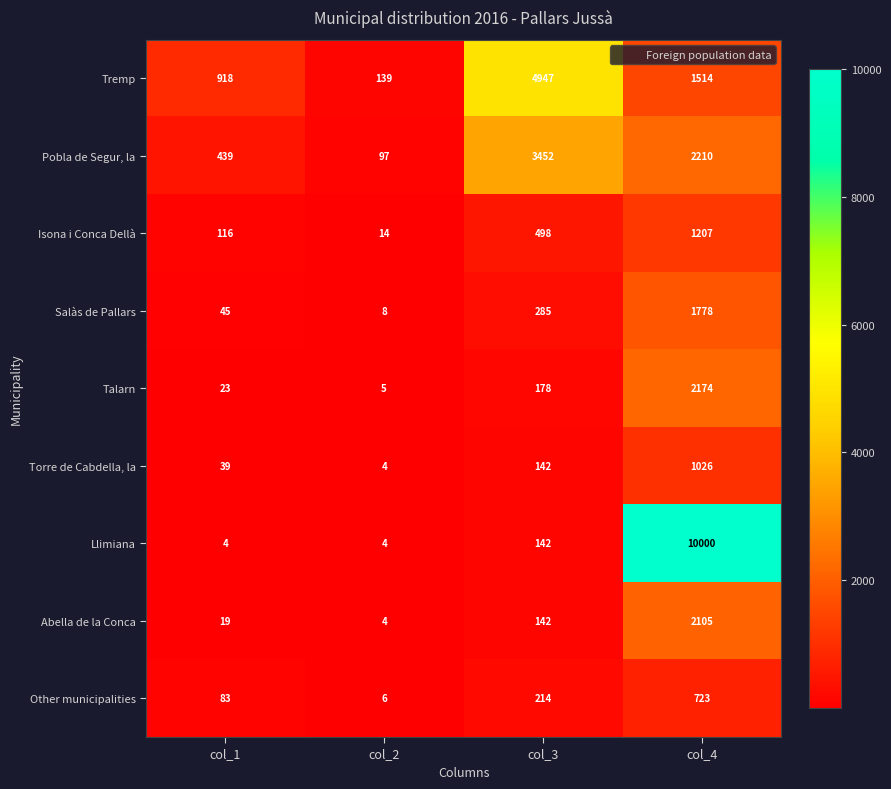

The Salàs de Pallars series shows 77 at col_1. True or false?

False